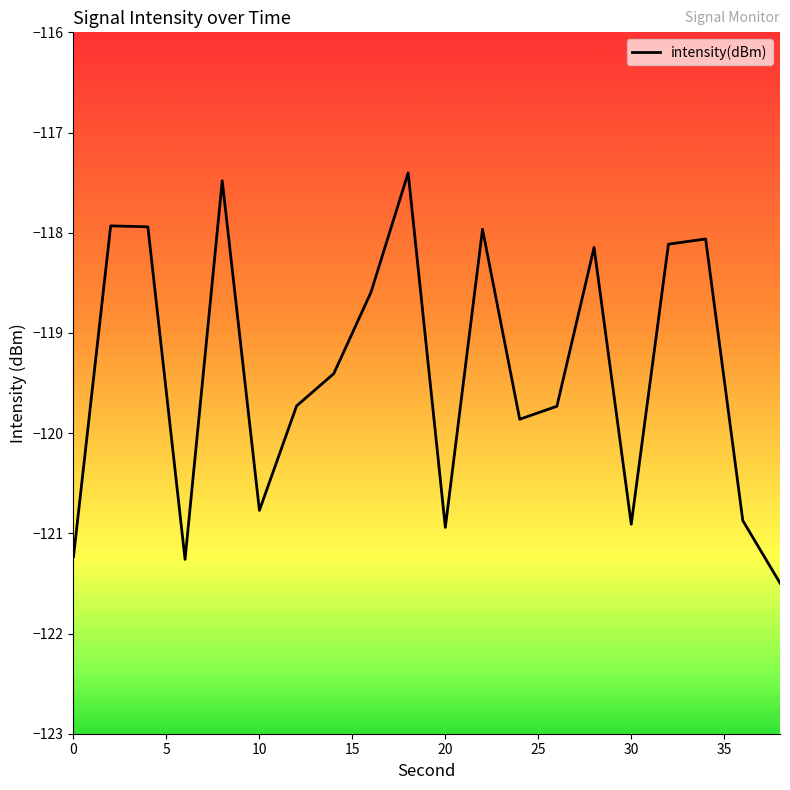

What is the difference between the second highest and second lowest values?

3.8